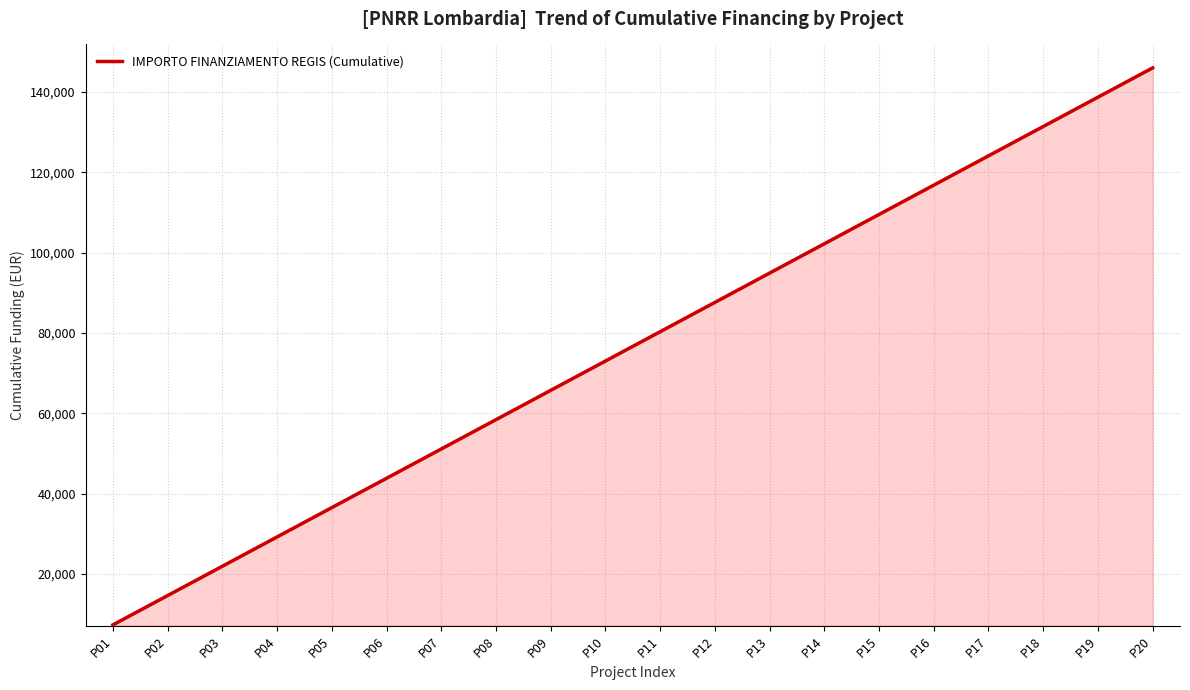

Is it true that the value at P02 is 7972?

False